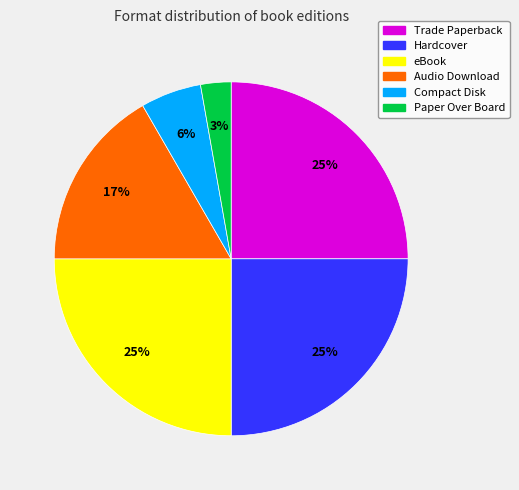

To the nearest percent, what is the difference between the largest and smallest slice percentages?

22%